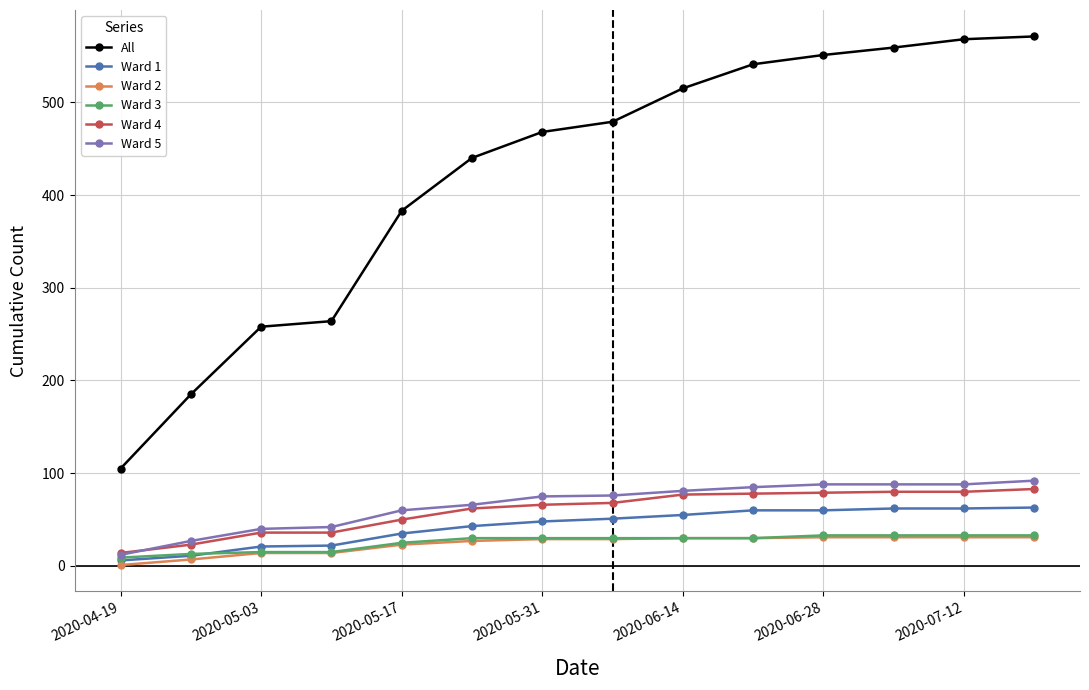

Which series has the largest range (max minus min)?

All